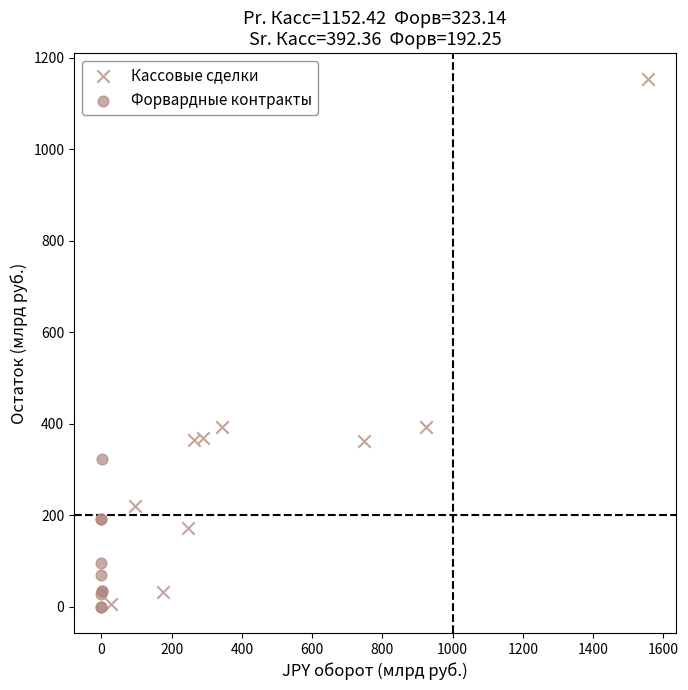

Which series reaches the maximum Y coordinate?

Кассовые сделки